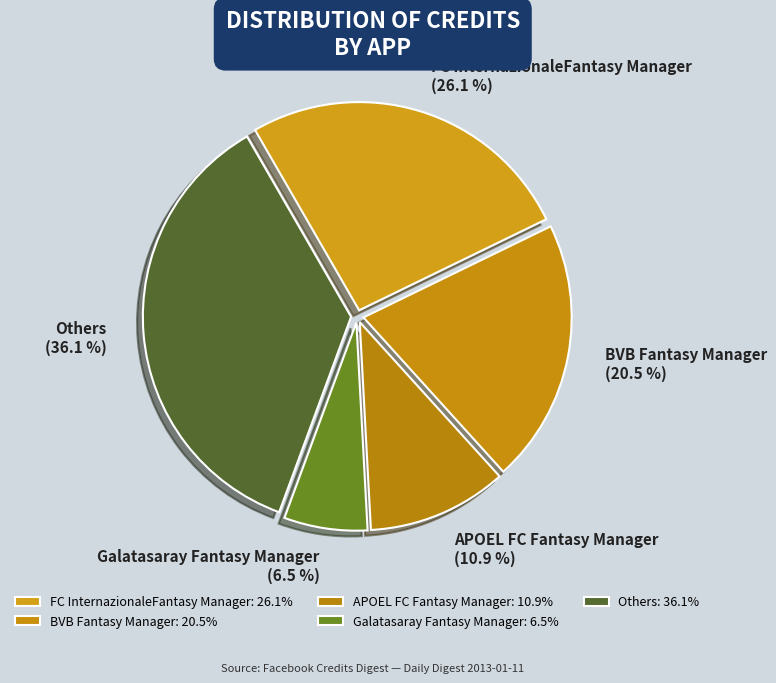

How many segments does this pie chart have?

5